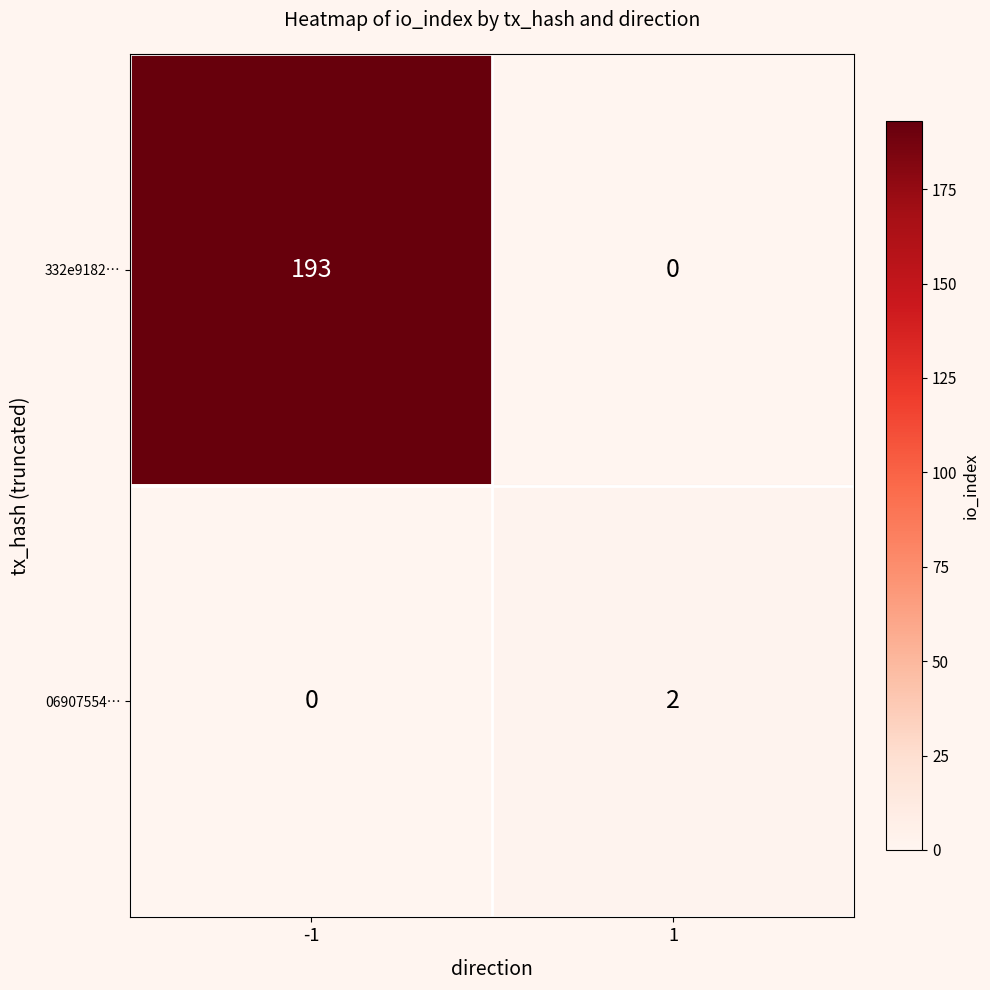

What is the greatest value displayed?

193